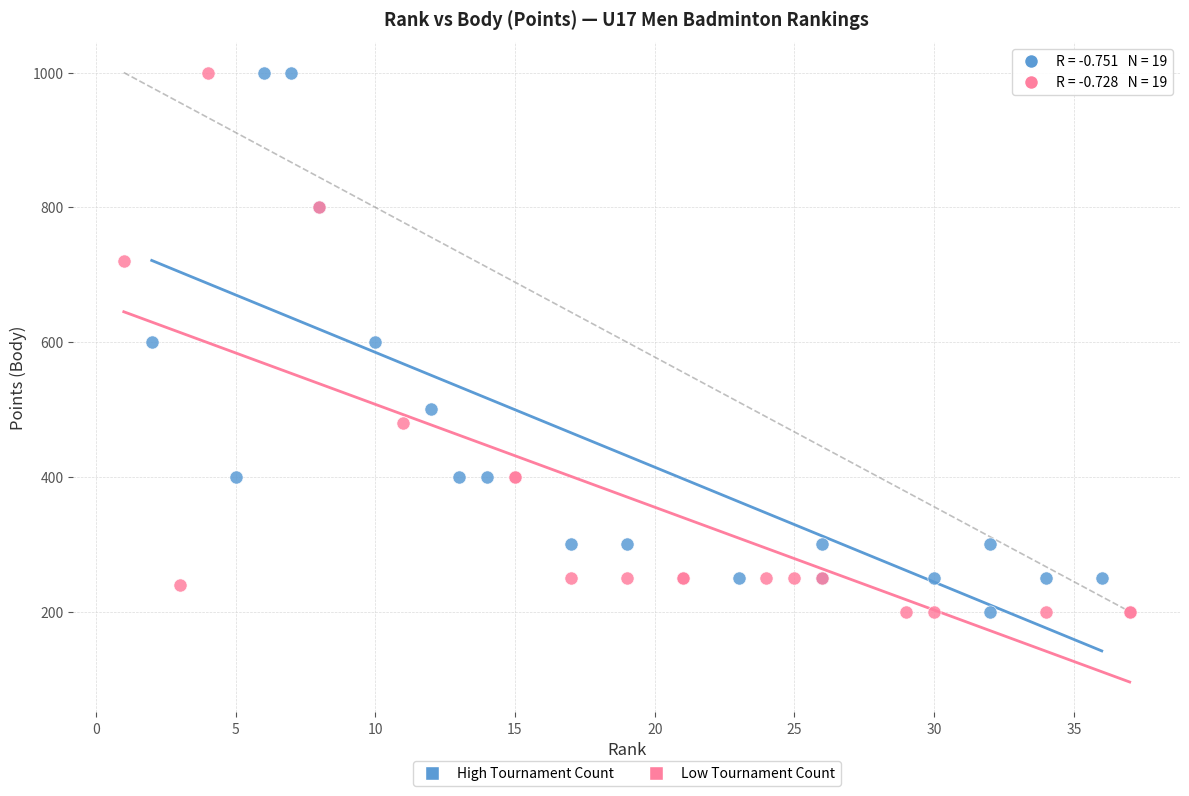

What are all the series names shown in the legend?

High Tournament Count, Low Tournament Count